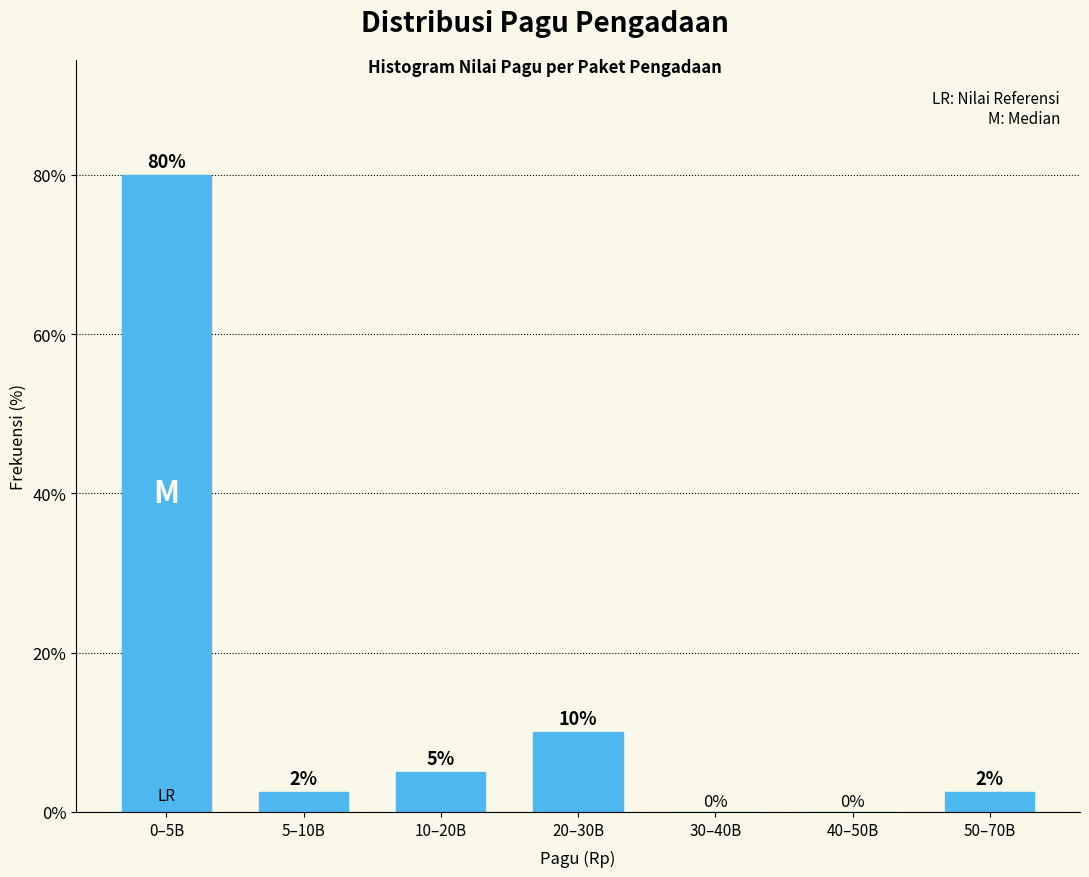

Where is the data nearest to the value 40?

20–30B